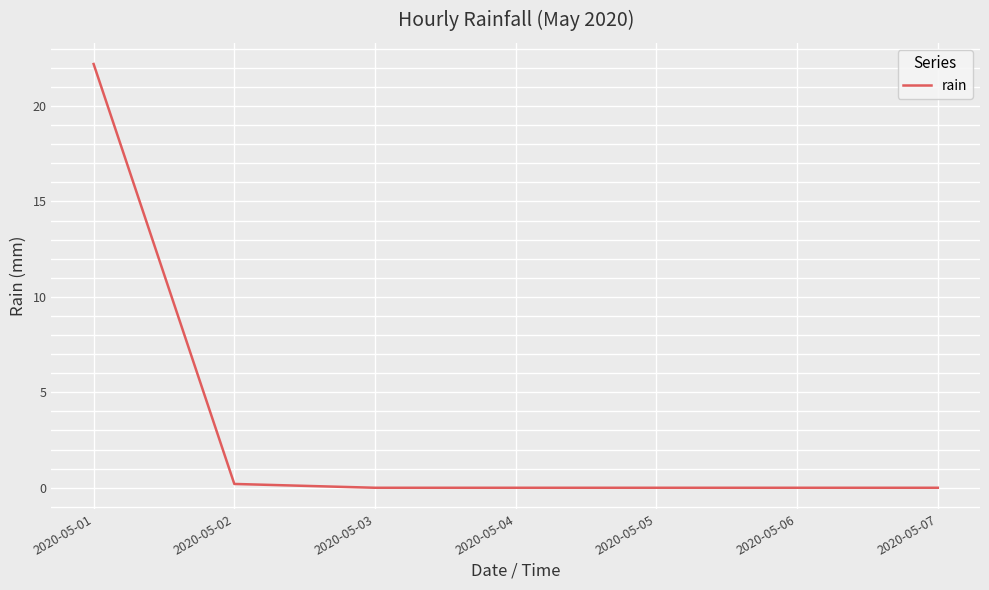

What is the maximum value shown in the chart?

22.2